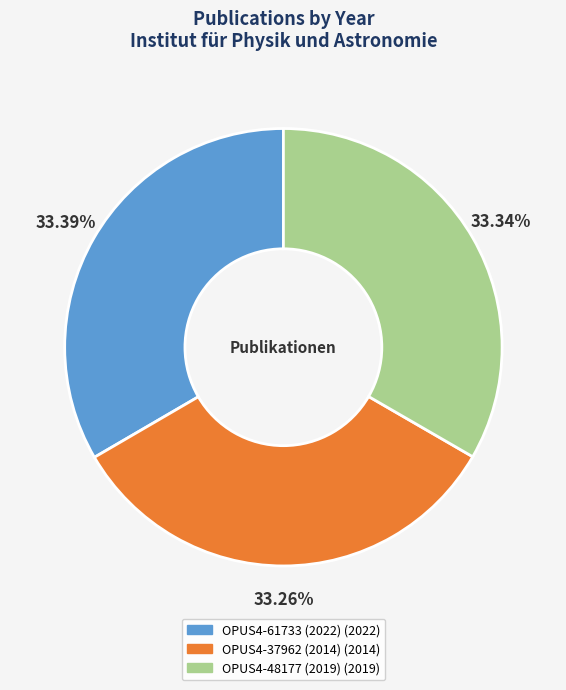

The OPUS4-48177 (2019) slice represents 33% of the pie. True or false?

True